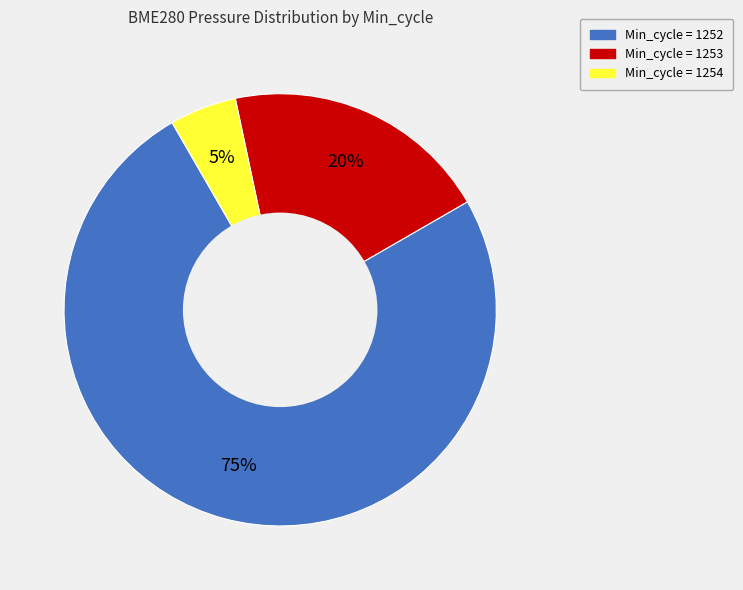

To the nearest percent, what is the difference between the largest and smallest slice percentages?

70%